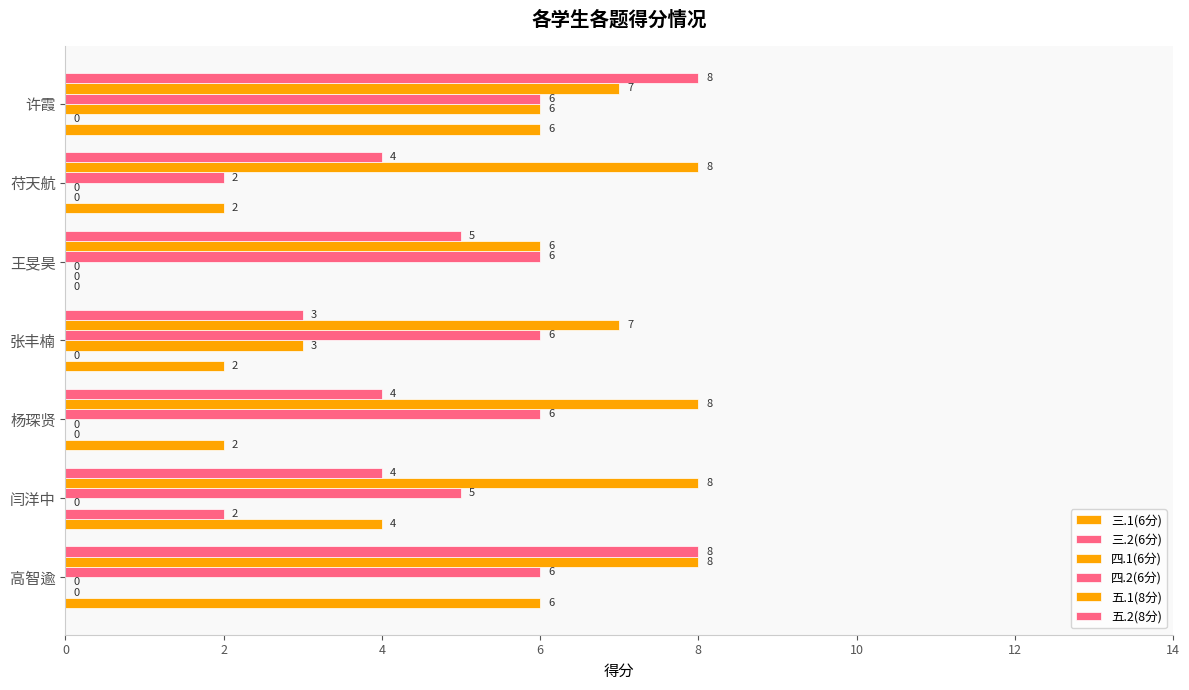

Reading left to right, list all the values displayed in this chart.

三.1(6分): 6	4	2	2	0	2	6
三.2(6分): 0	2	0	0	0	0	0
四.1(6分): 0	0	0	3	0	0	6
四.2(6分): 6	5	6	6	6	2	6
五.1(8分): 8	8	8	7	6	8	7
五.2(8分): 8	4	4	3	5	4	8